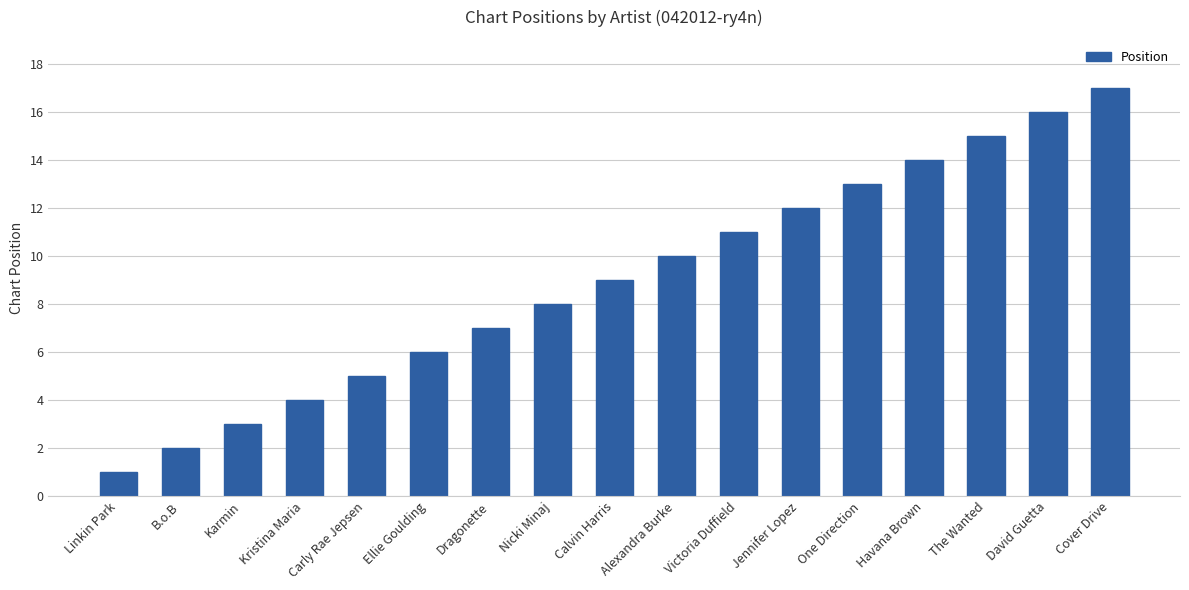

Rank the categories by value from lowest to highest.

Linkin Park, B.o.B, Karmin, Kristina Maria, Carly Rae Jepsen, Ellie Goulding, Dragonette, Nicki Minaj, Calvin Harris, Alexandra Burke, Victoria Duffield, Jennifer Lopez, One Direction, Havana Brown, The Wanted, David Guetta, Cover Drive